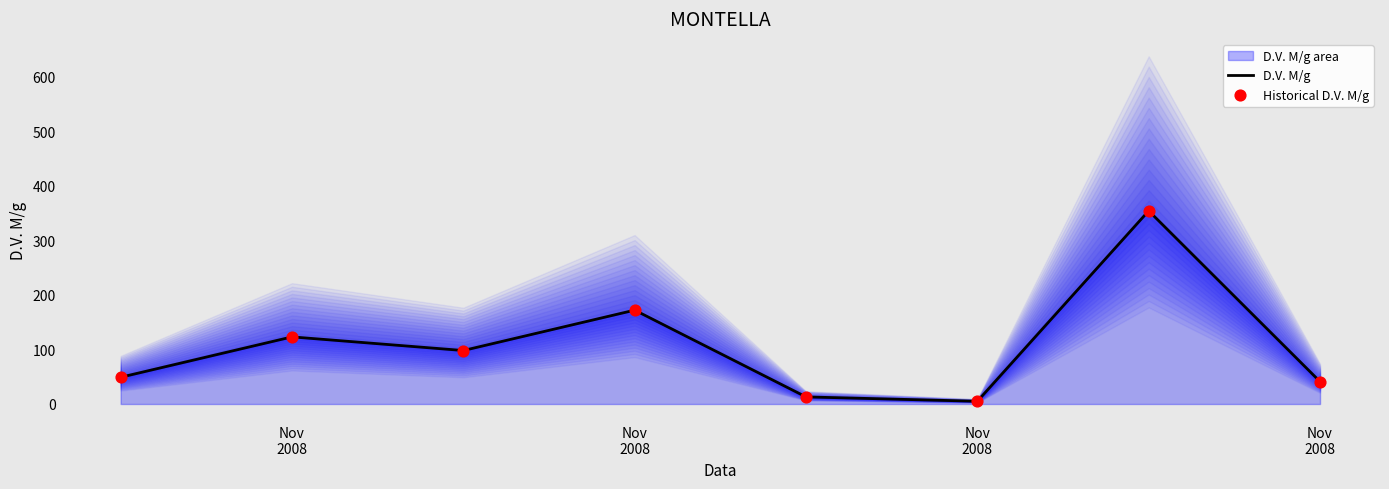

Which series has the largest total across all categories?

D.V. M/g